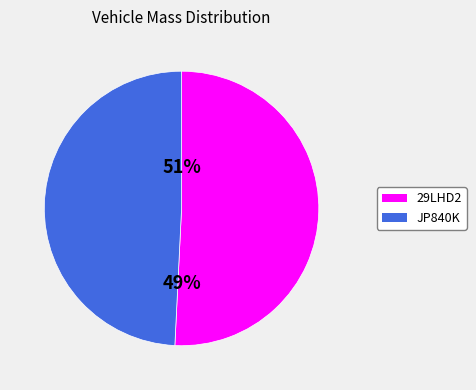

Which slice represents more than half of the pie?

29LHD2